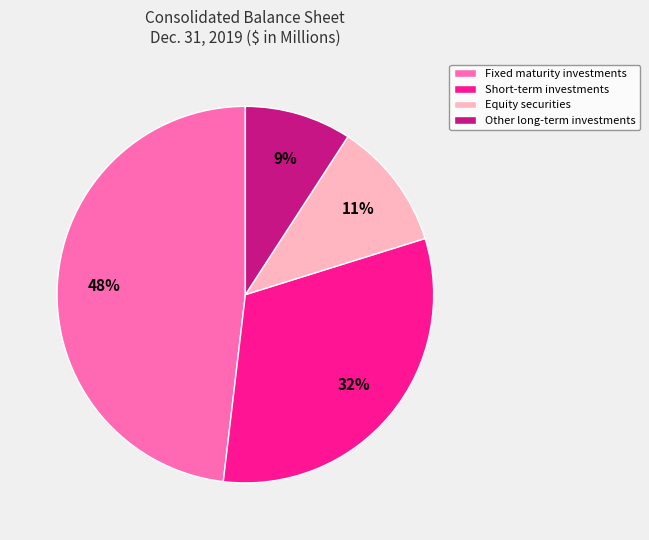

Which slice is the largest?

Fixed maturity investments